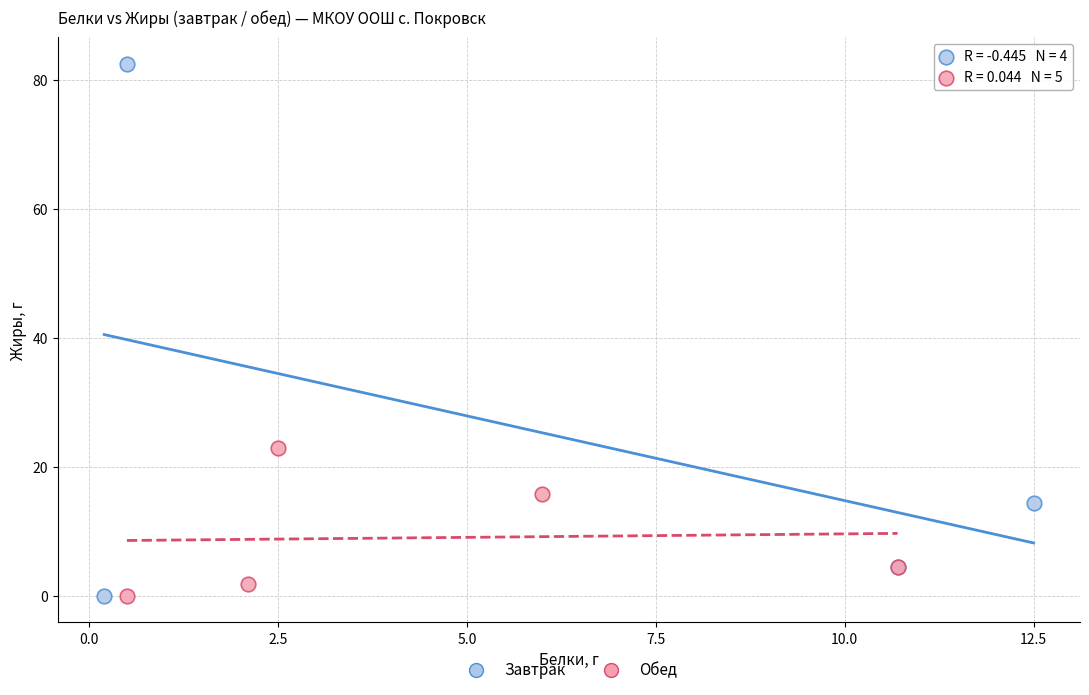

Which series reaches the maximum Y coordinate?

Завтрак